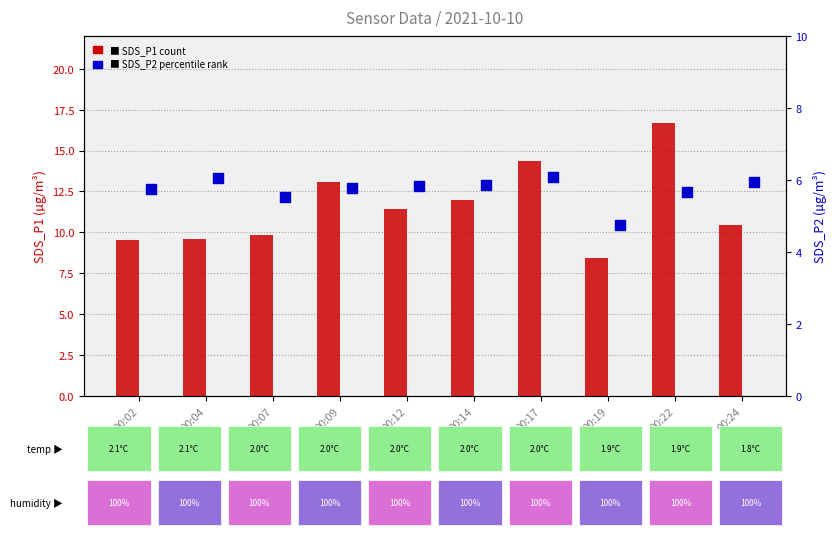

What is the total value across all series at 00:22?

22.4